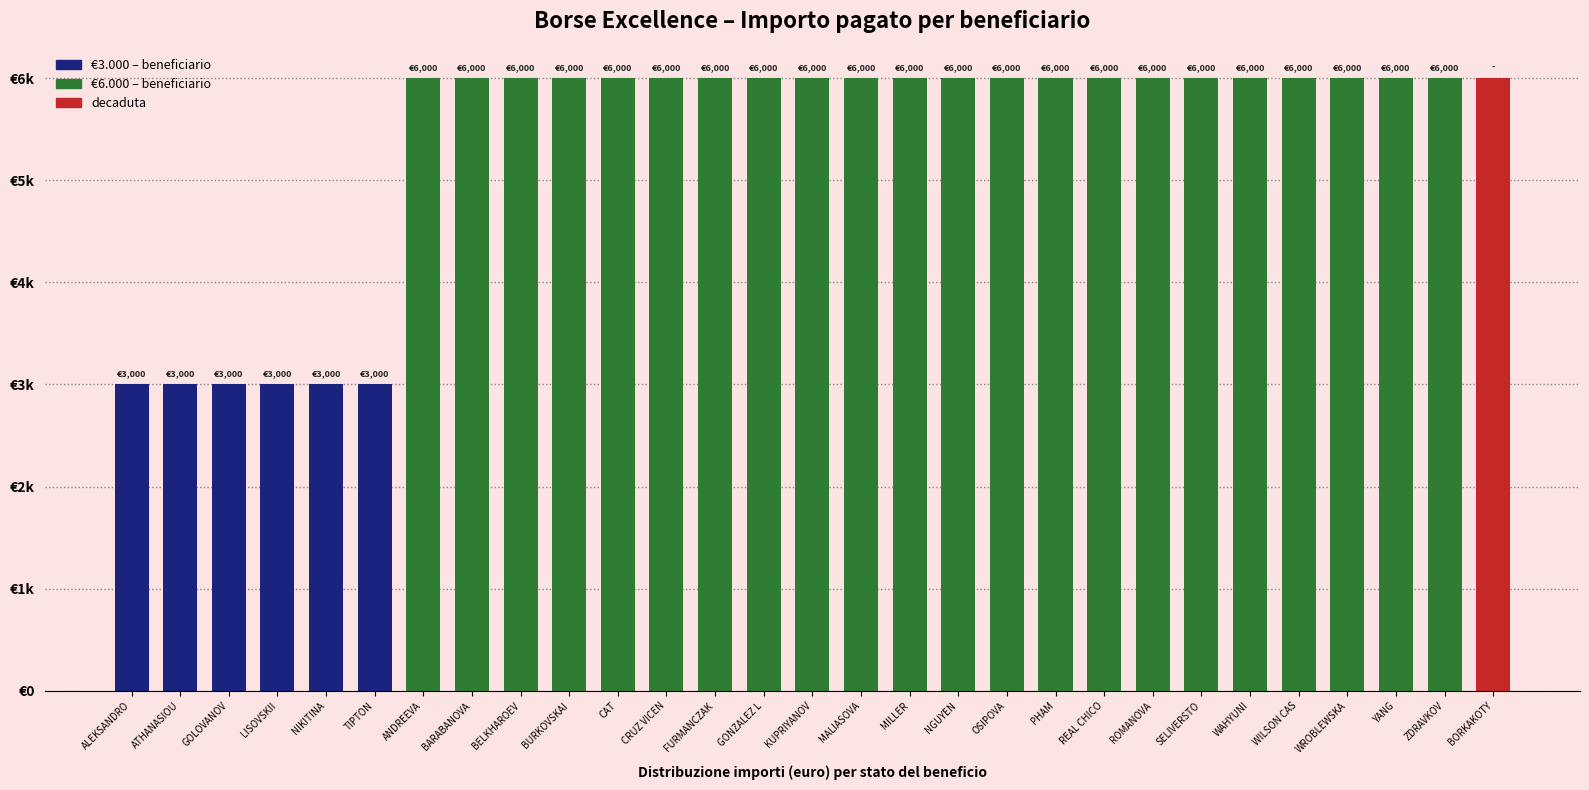

What position from the left is GOLOVANOV?

3